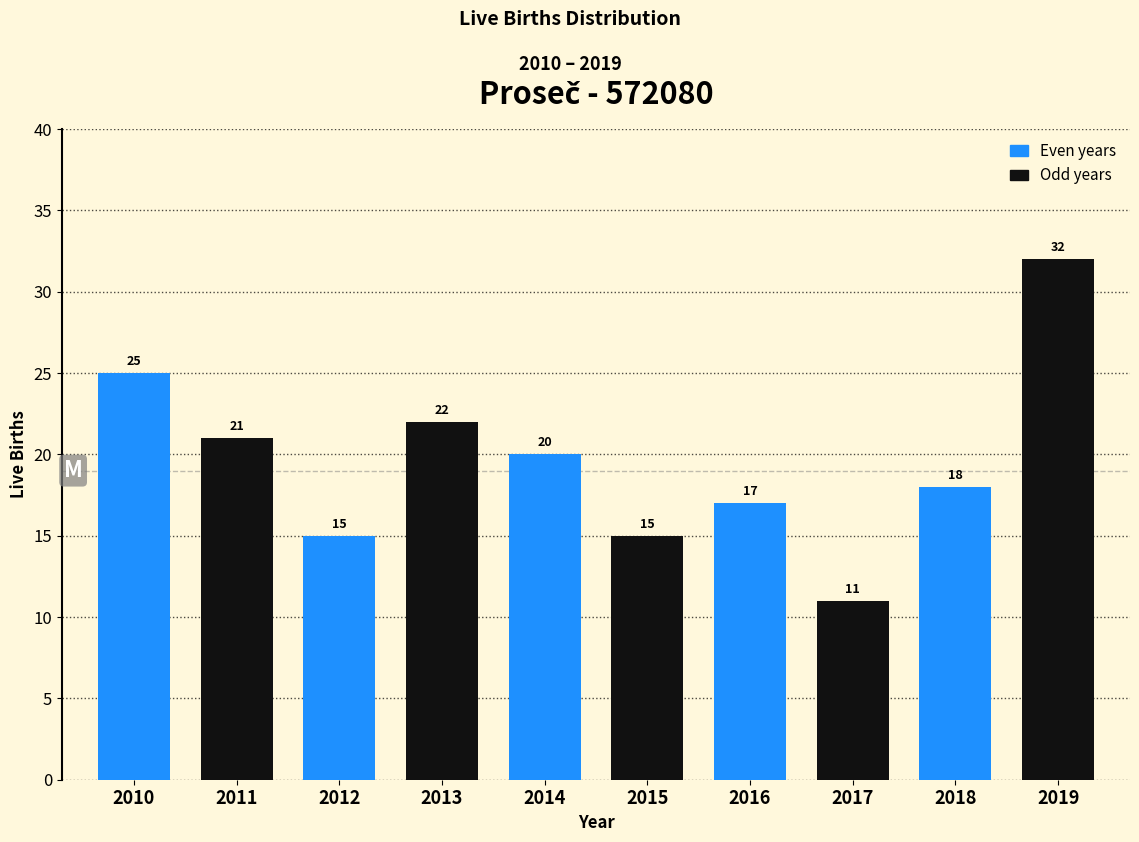

Reading right to left, extract all data points from this chart.

32	18	11	17	15	20	22	15	21	25